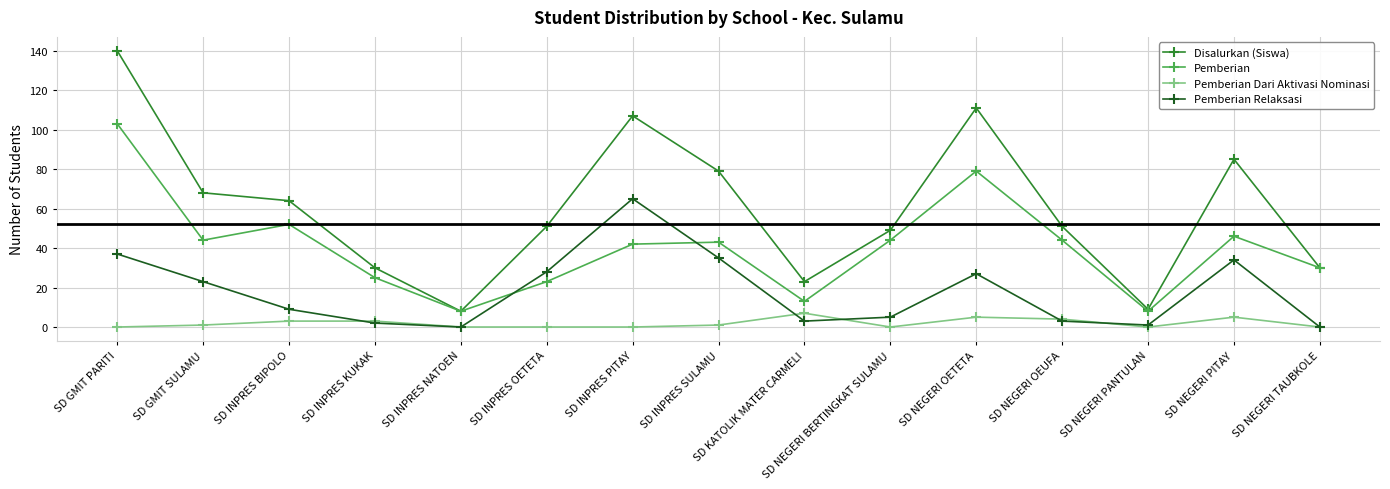

Which series ends up on top after the final intersection of Pemberian and Pemberian Relaksasi?

Pemberian